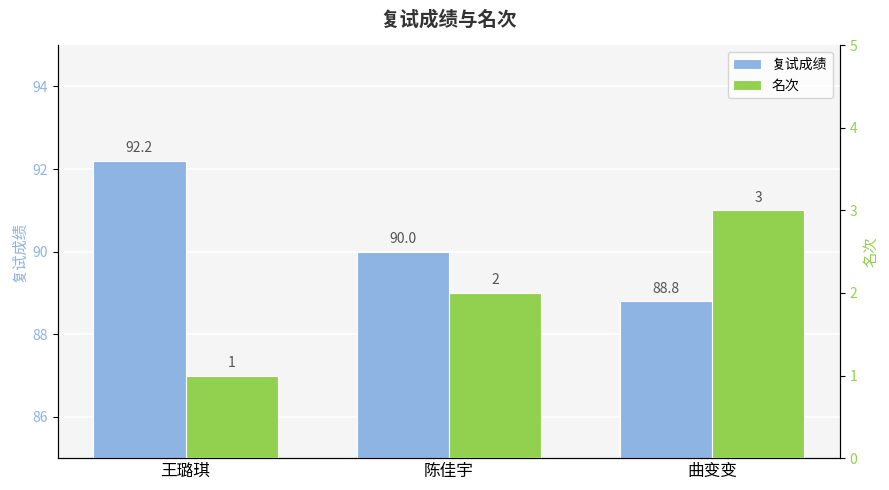

What is the label of the 2nd bar from the right?

陈佳宇